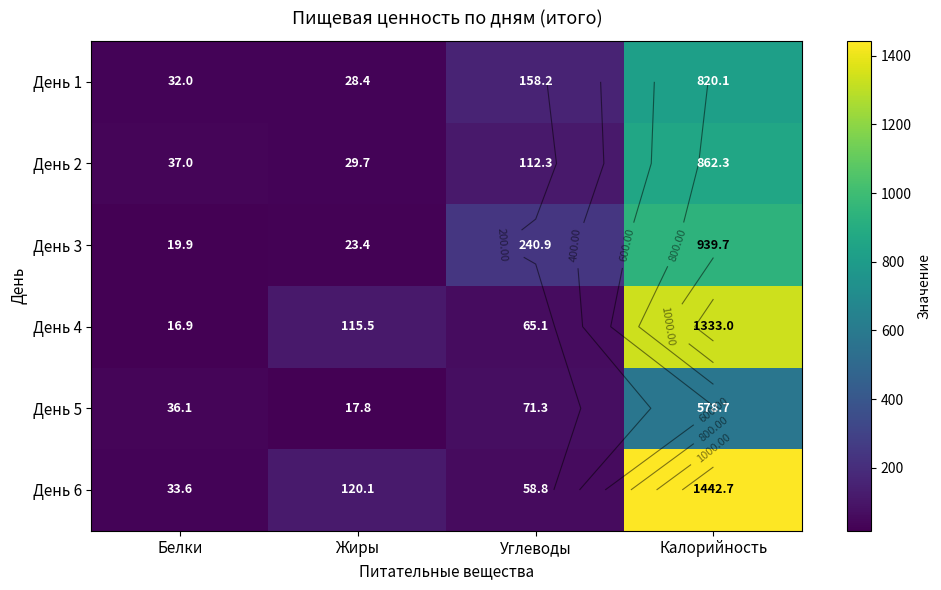

What is the total value across all series at Жиры?

335.0